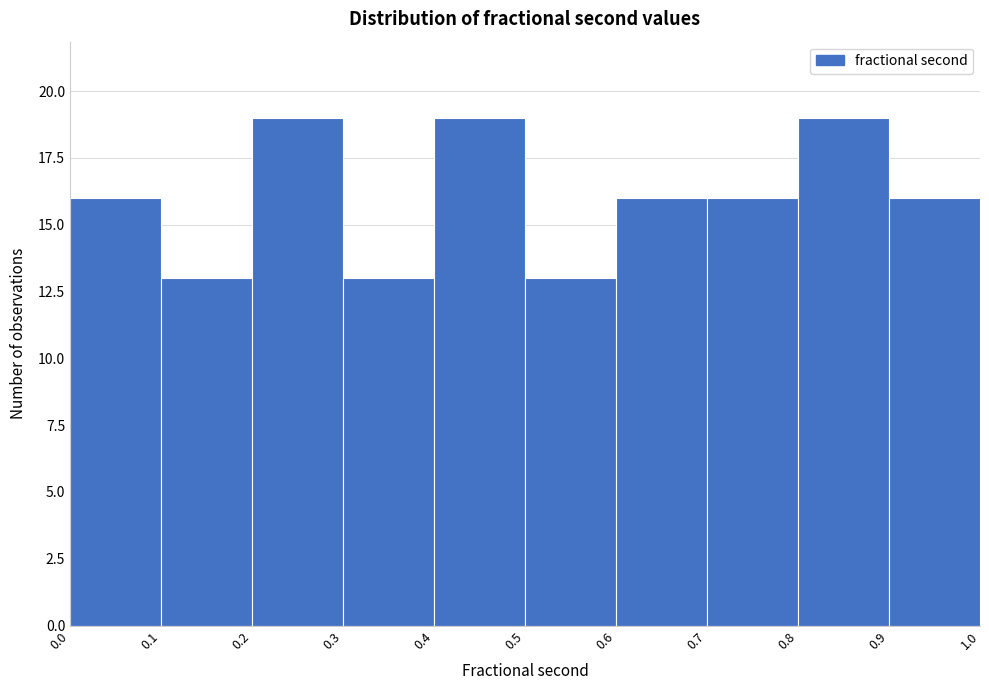

How tall is the bar that spans 0.7 to 0.8 on the x-axis? The values are not printed on the chart, so give them approximately, as read against the axis.

16